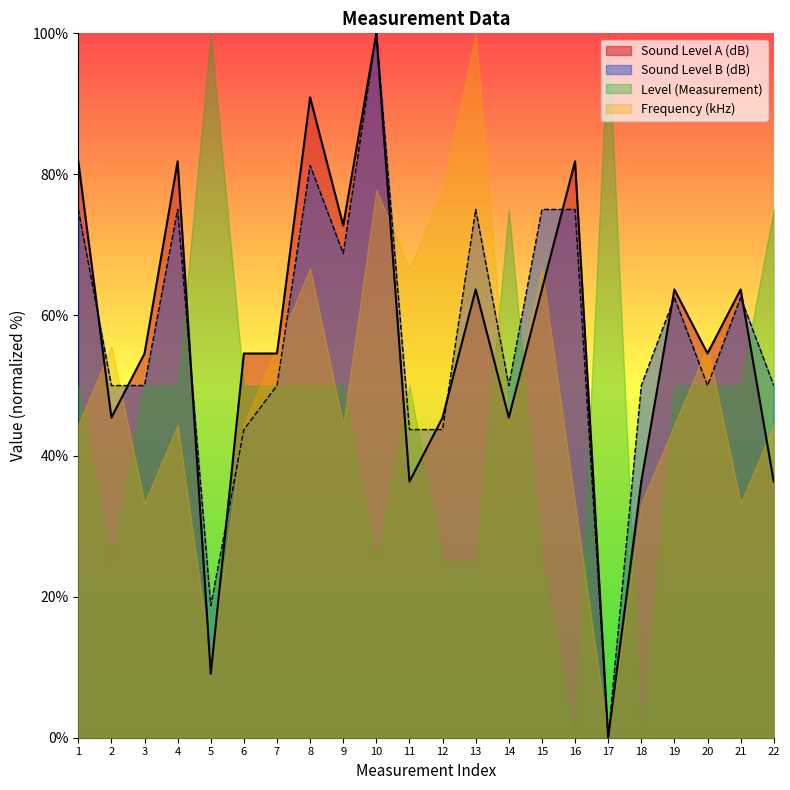

What is the value of the Sound Level B (dB) point at the 6th from the left?

43.8